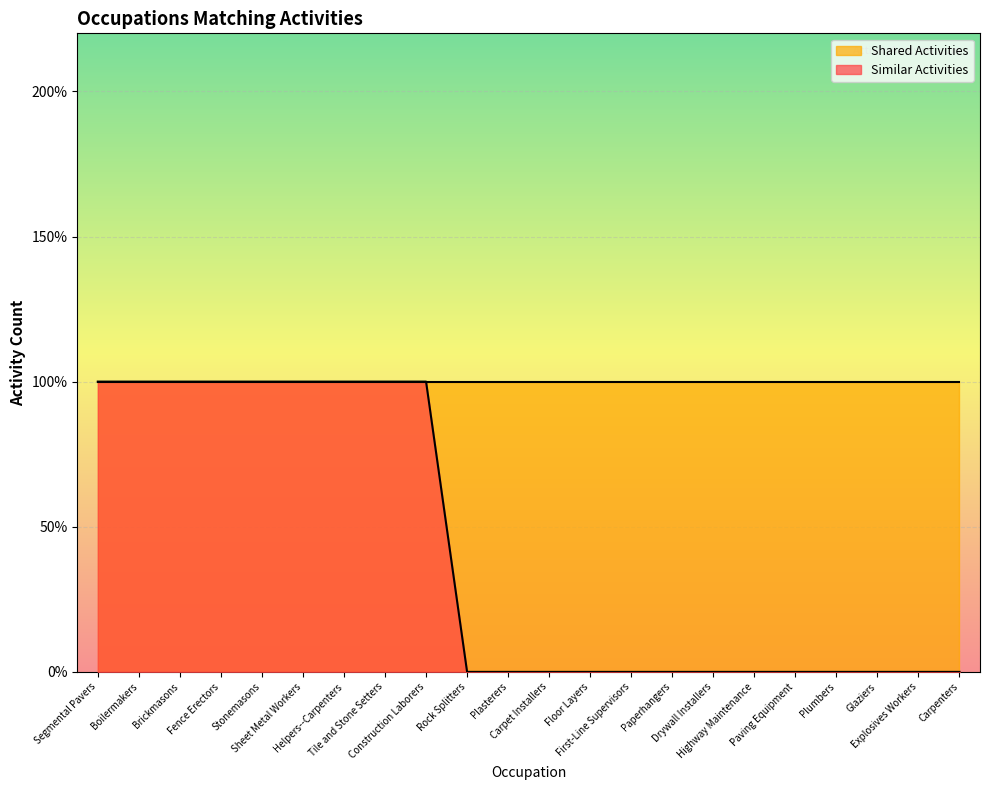

What is the greatest value displayed?

1